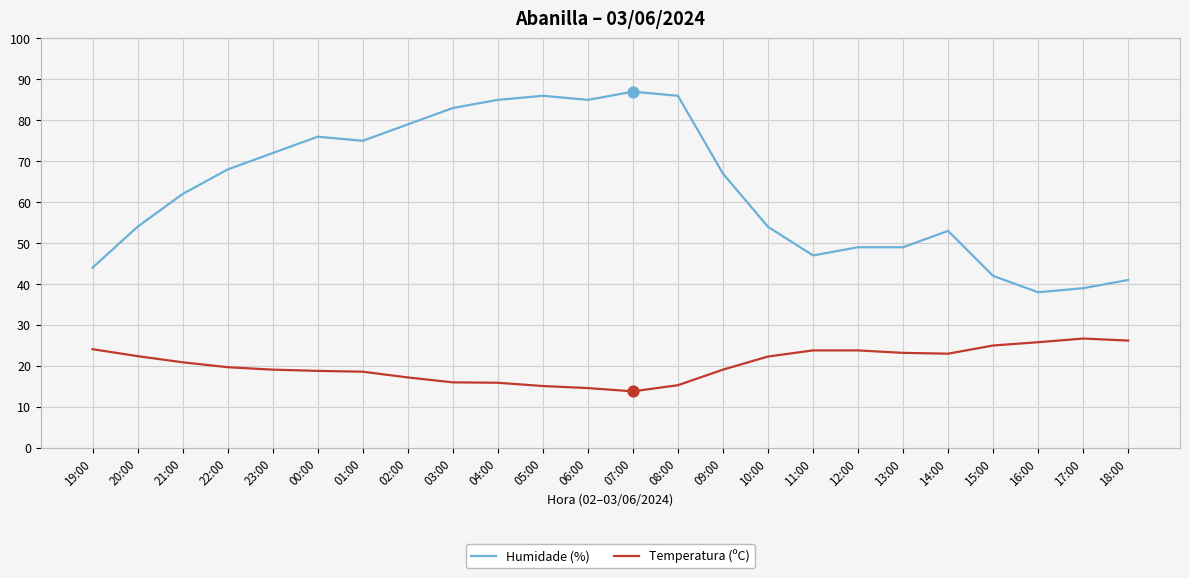

Which series has the largest total across all categories?

Humidade (%)